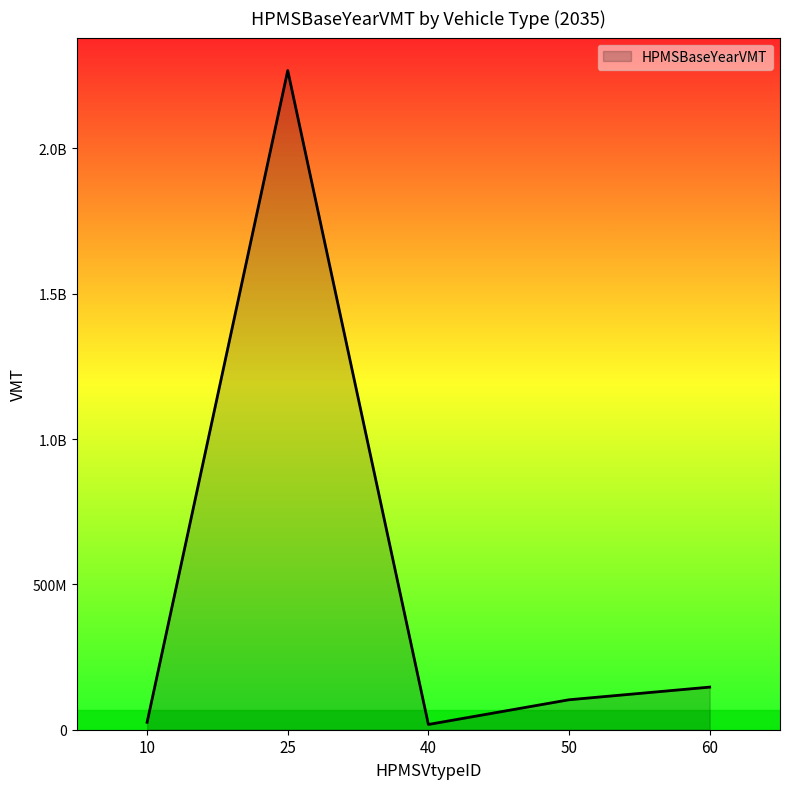

Reading left to right, list all the values displayed in this chart.

25571034.0	2267577844.8	18055830.7	103045894.4	146584000.9